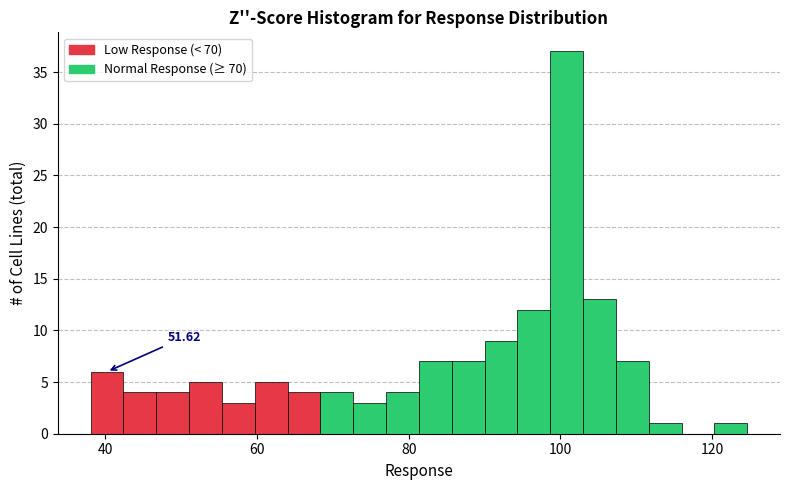

Read against the x-axis, roughly where is the centre of the tallest bar?

100